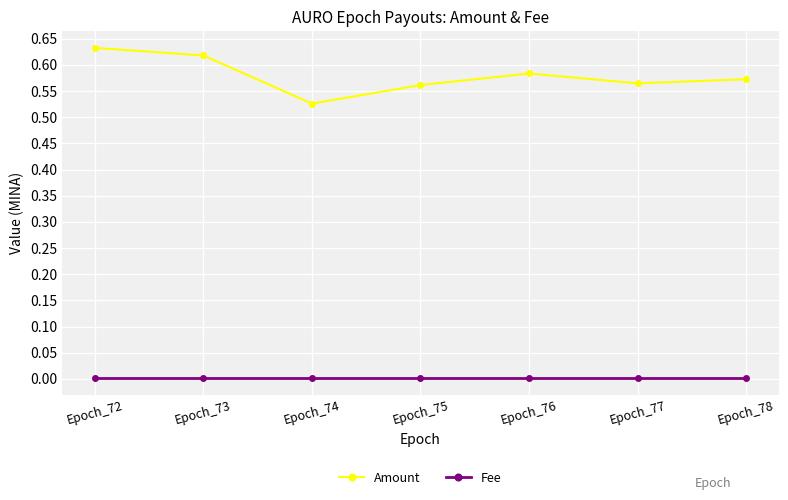

Is the value of Amount at Epoch_73 greater than the value of Fee at Epoch_72?

Yes